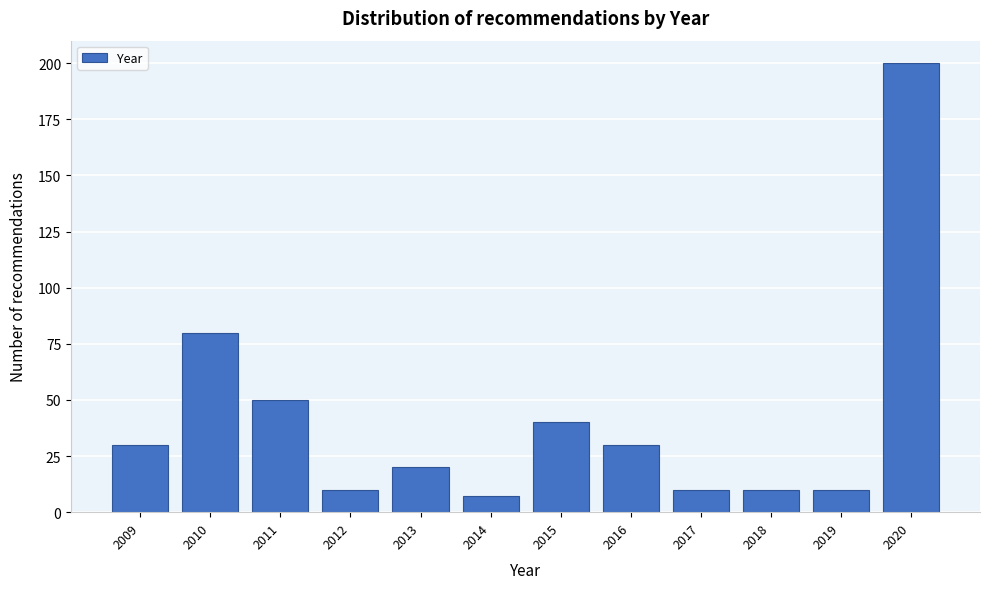

Reading left to right, list every bar in this chart as the range it spans on the x-axis followed by its height. The values are not printed on the chart, so give them approximately, as read against the axis.

2008.5 to 2009.5: 30
2009.5 to 2010.5: 80
2010.5 to 2011.5: 50
2011.5 to 2012.5: 10
2012.5 to 2013.5: 20
2013.5 to 2014.5: 5
2014.5 to 2015.5: 40
2015.5 to 2016.5: 30
2016.5 to 2017.5: 10
2017.5 to 2018.5: 10
2018.5 to 2019.5: 10
2019.5 to 2020.5: 200